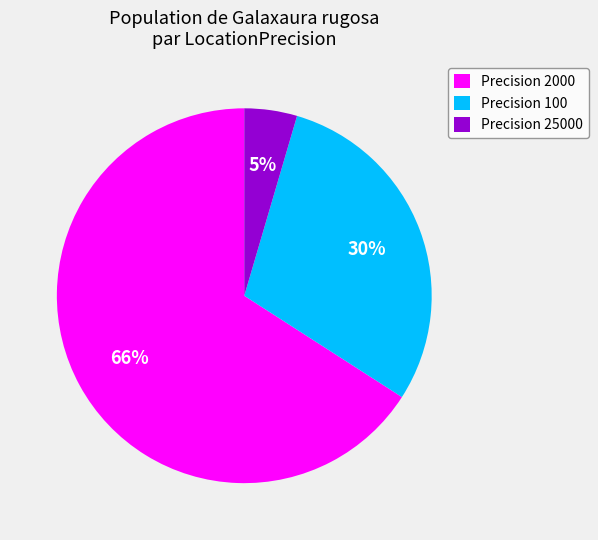

Do Precision 25000 and Precision 100 together represent more than half of the pie?

No